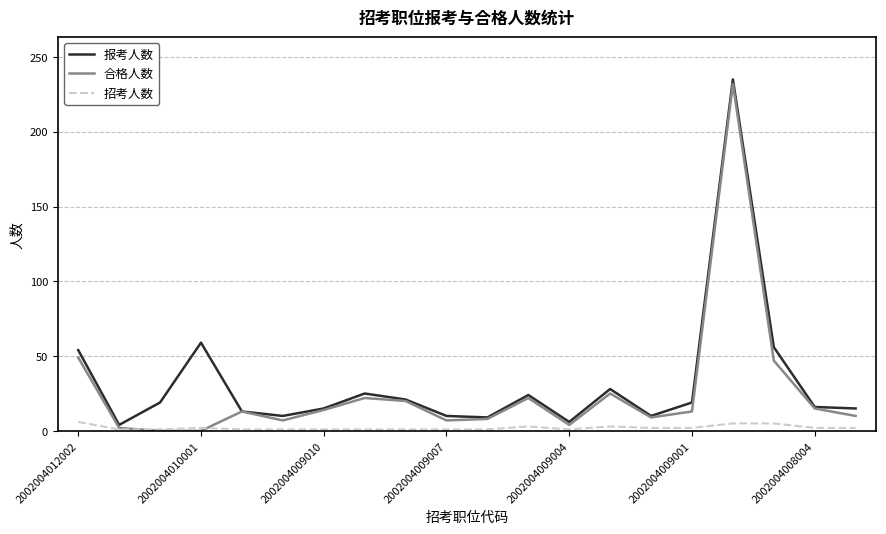

What is the maximum value shown in the chart?

235